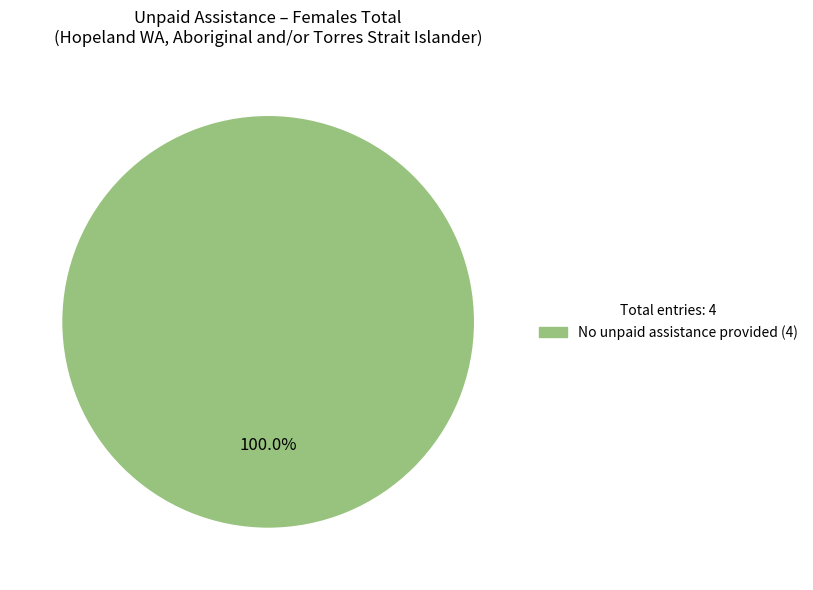

Is there any slice that represents more than half of the pie?

Yes